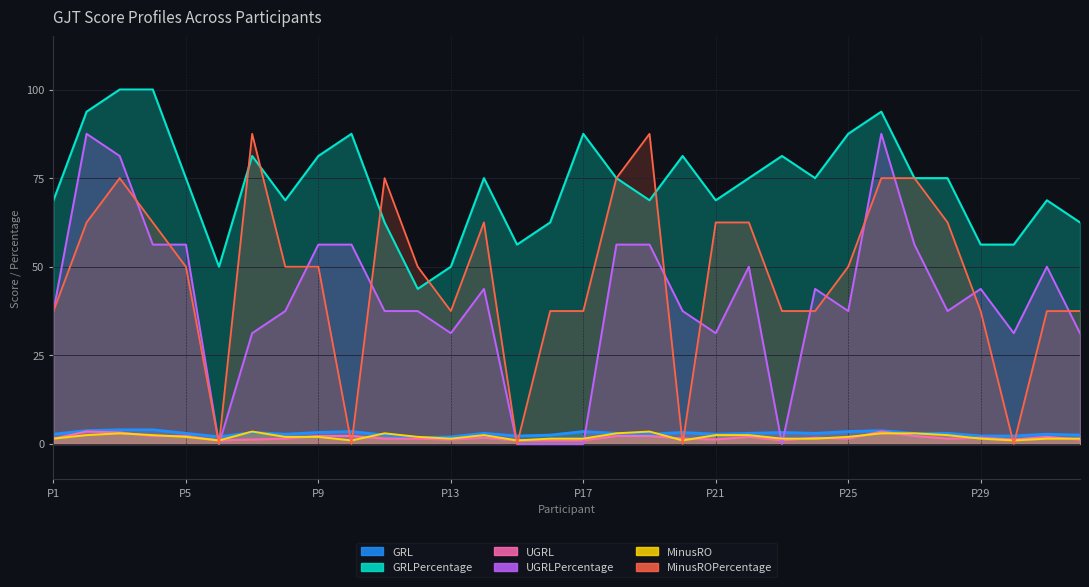

How many data points does each series have?

32